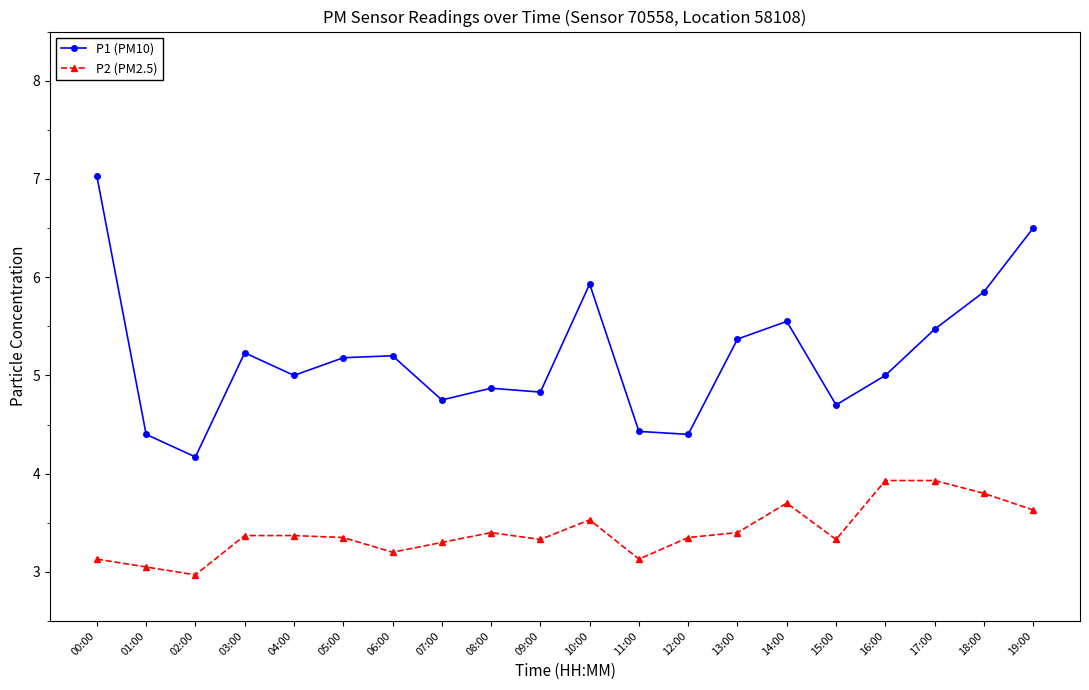

What position from the right is 05:00?

15